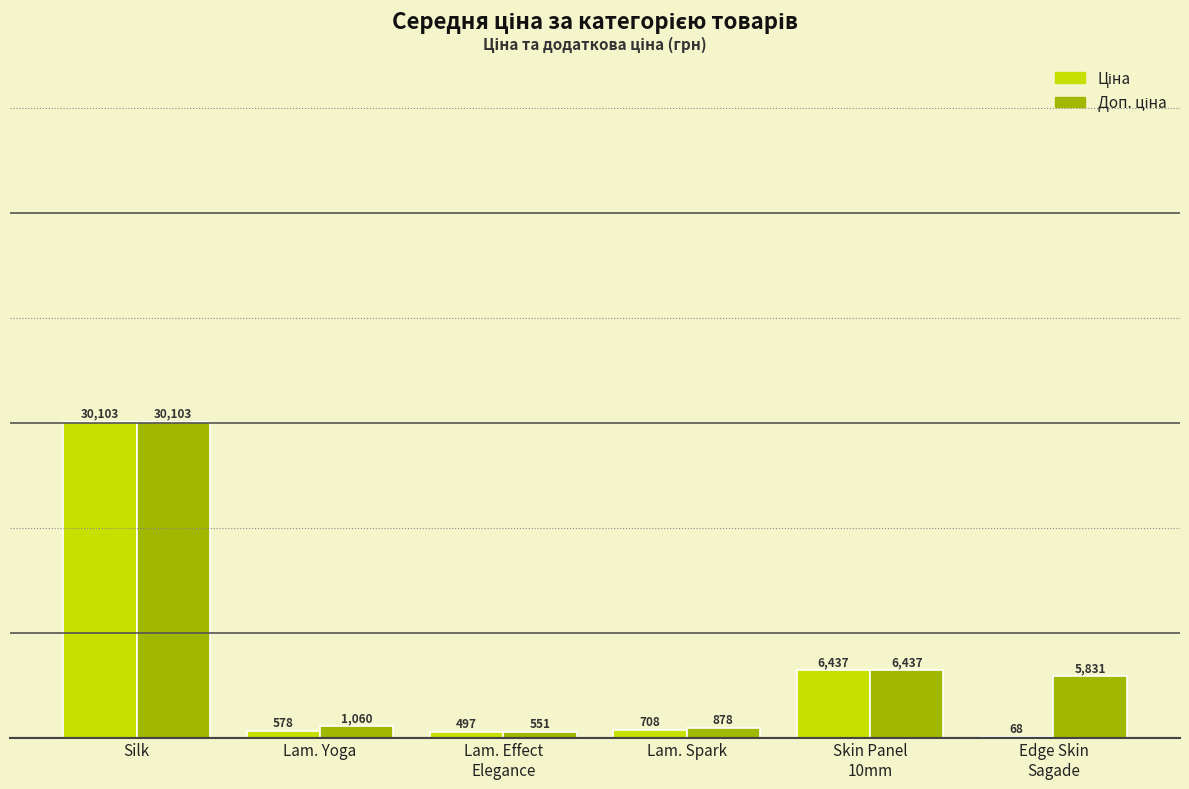

At which category is the sum across all series the highest?

Silk